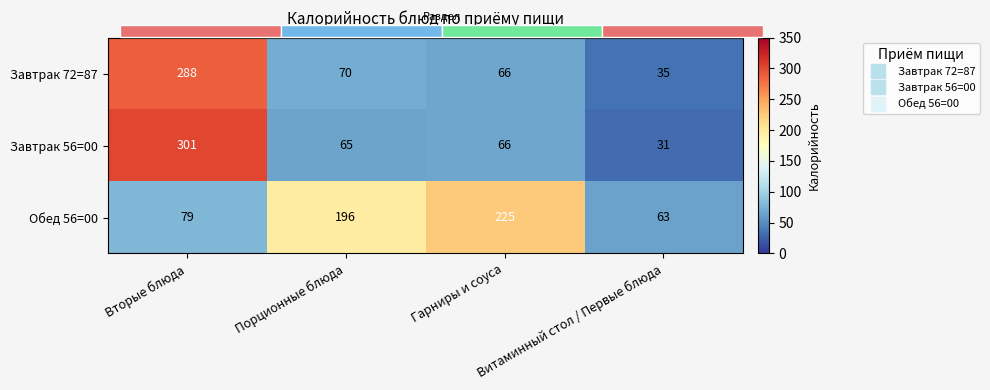

The value of Обед 56=00 at Порционные блюда is 196. True or false?

True